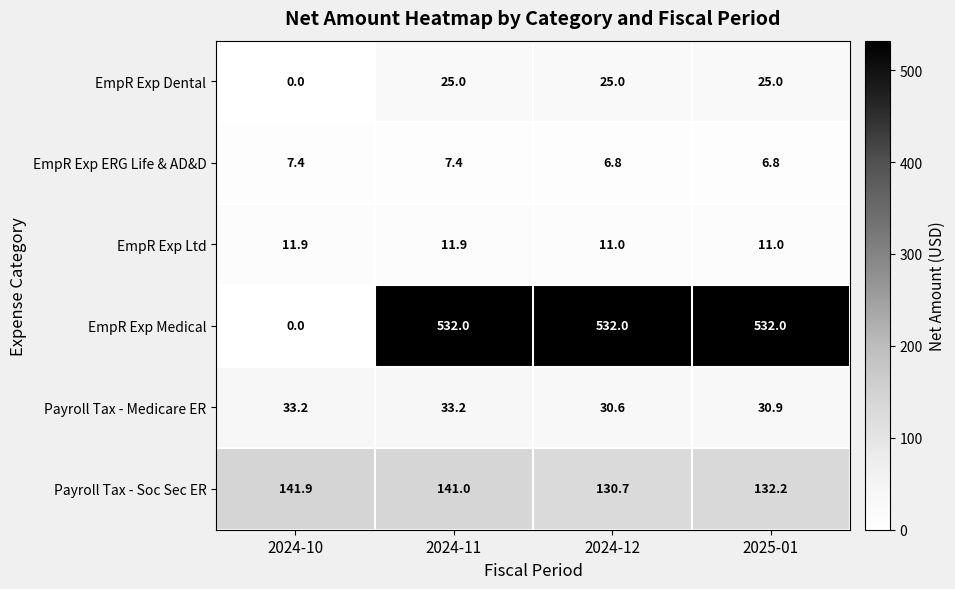

At which category is the sum across all series the highest?

2024-11